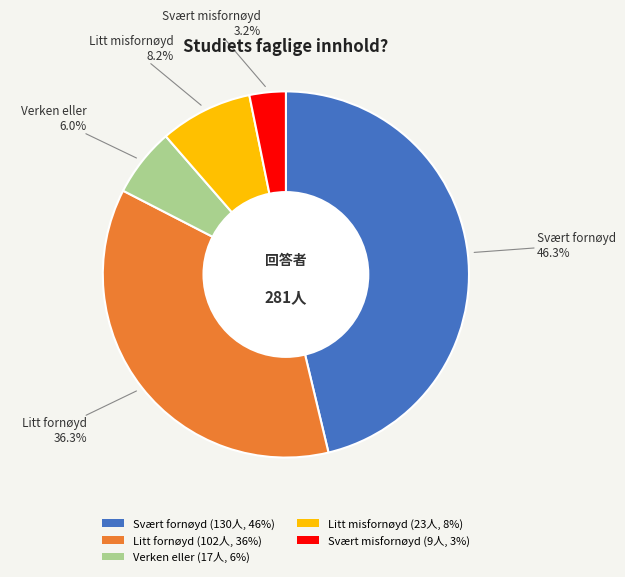

Rank the categories by value from lowest to highest.

Svært misfornøyd, Verken eller, Litt misfornøyd, Litt fornøyd, Svært fornøyd